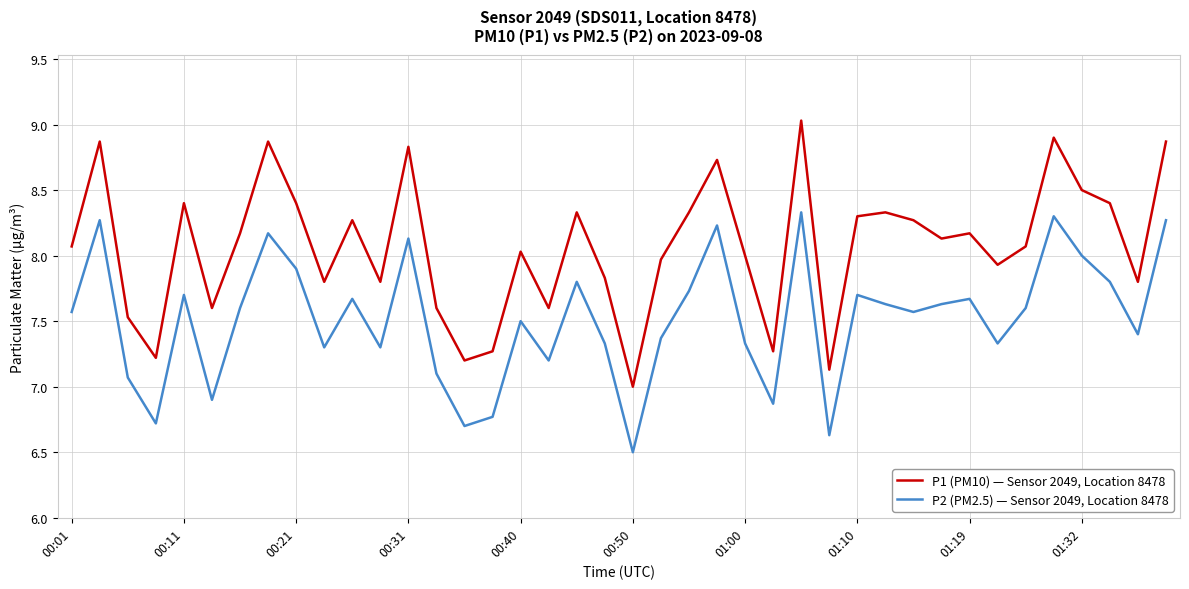

True or false: P2 (PM2.5) — Sensor 2049, Location 8478 and P1 (PM10) — Sensor 2049, Location 8478 intersect in this chart.

False